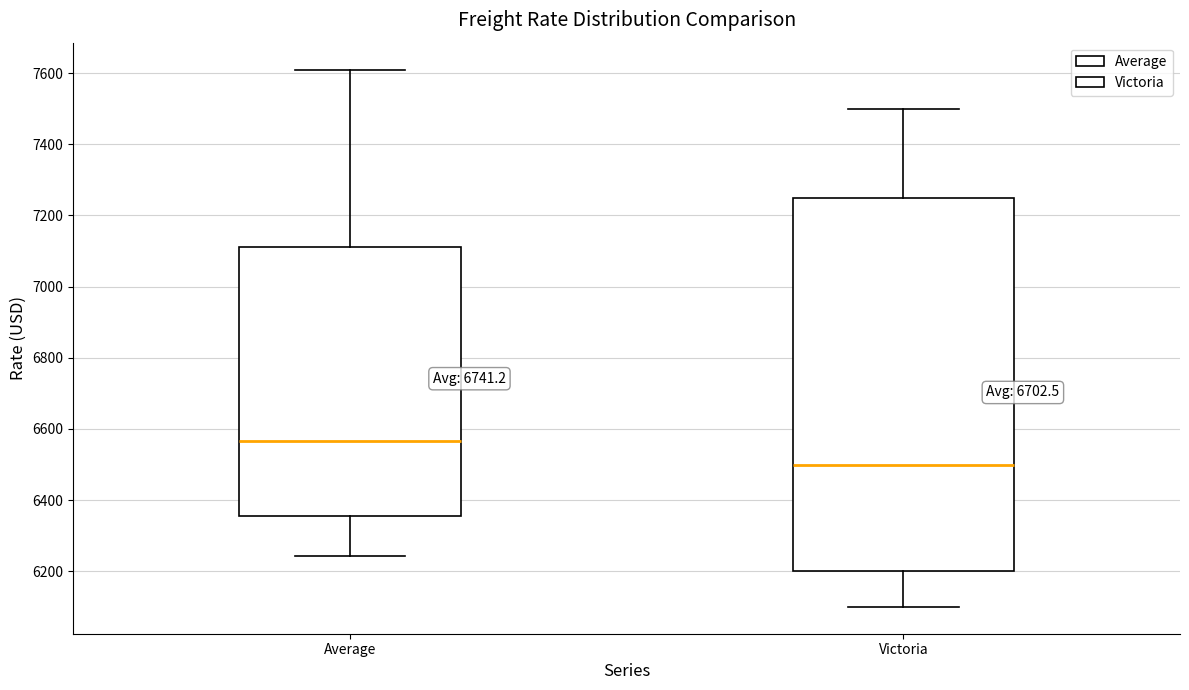

Reading left to right, transcribe this box plot: for each box, give where its median line is, the range the box spans, and where its two whiskers end, as read against the y-axis. The values are not printed on the chart, so give them approximately, as read against the axis.

Average: median 6560, box 6360 to 7120, whiskers 6240 to 7620
Victoria: median 6500, box 6200 to 7260, whiskers 6100 to 7500